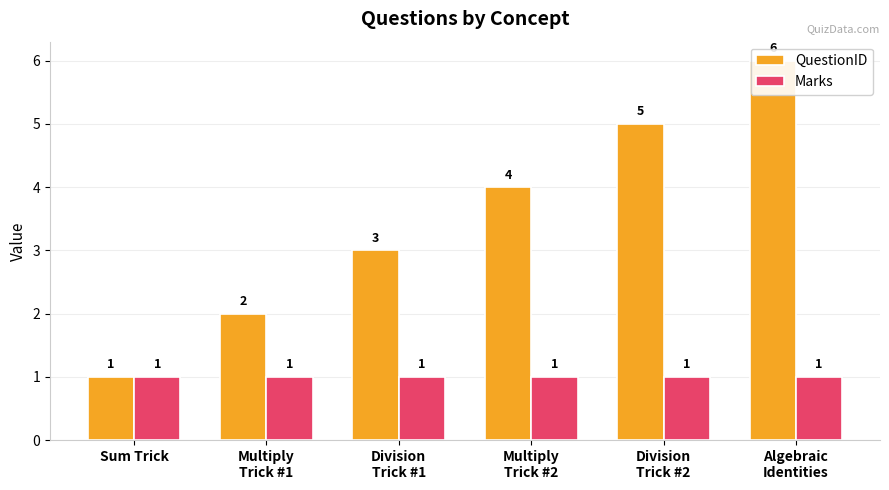

How many groups of bars are there?

6